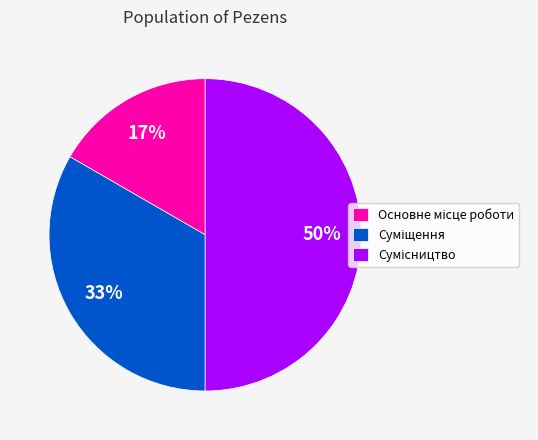

To the nearest percent, what is the difference between the largest and smallest slice percentages?

33%